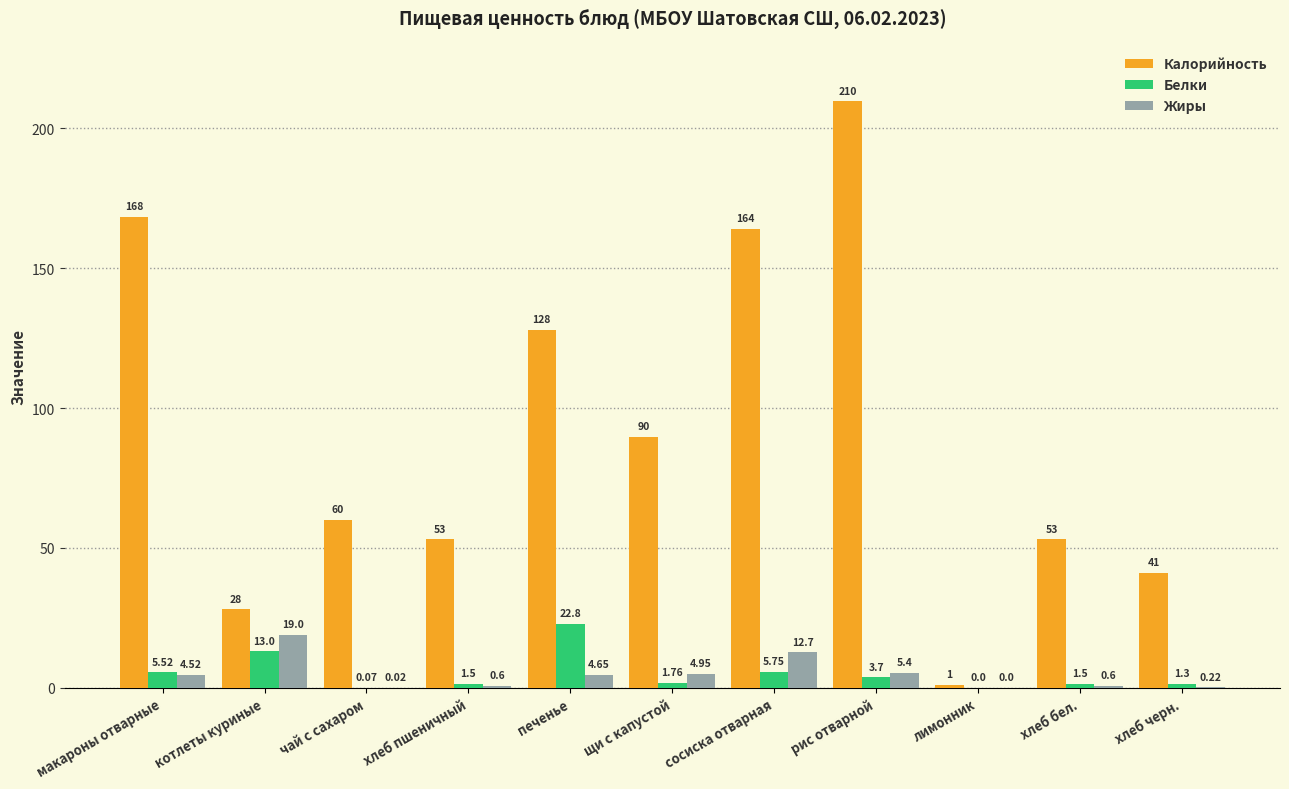

What is the total value across all series at чай с сахаром?

60.1